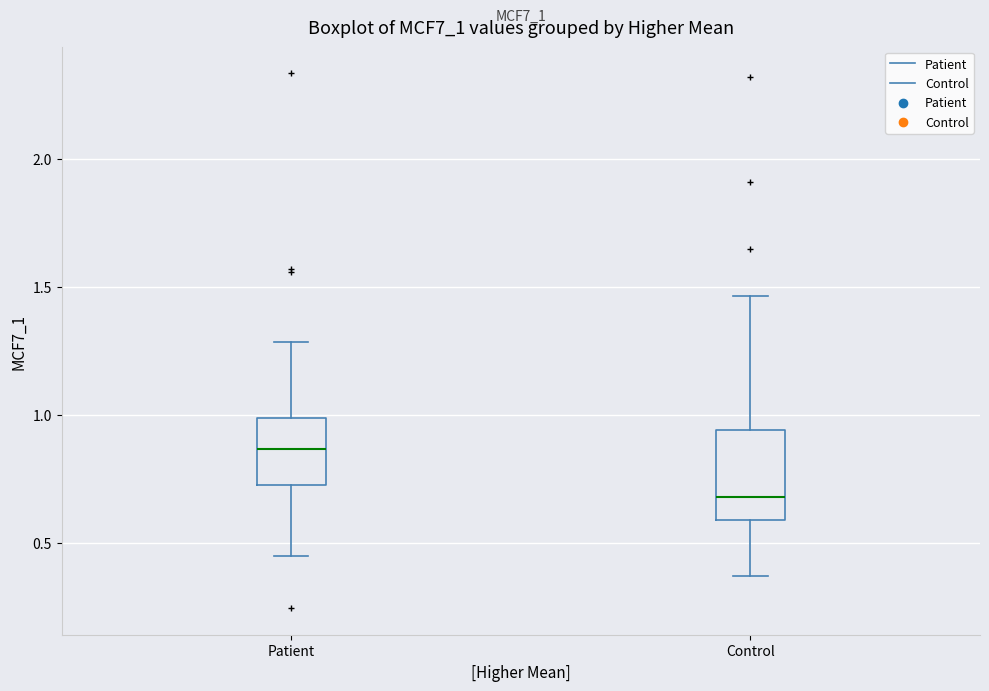

Reading left to right, read every box against the y-axis: the position of its median line, the range the box covers, and the ends of its whiskers. The values are not printed on the chart, so give them approximately, as read against the axis.

Patient: median 0.85, box 0.75 to 1.00, whiskers 0.45 to 1.30
Control: median 0.70, box 0.60 to 0.95, whiskers 0.35 to 1.45